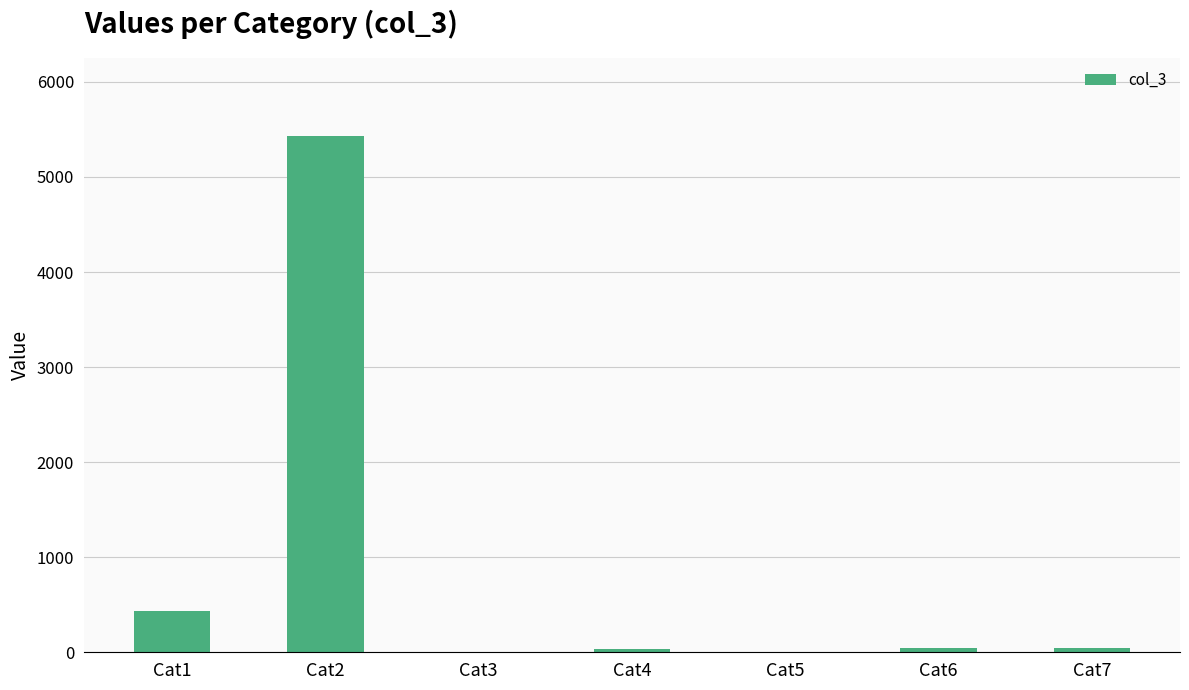

At which label is the value closest to 2719?

Cat1